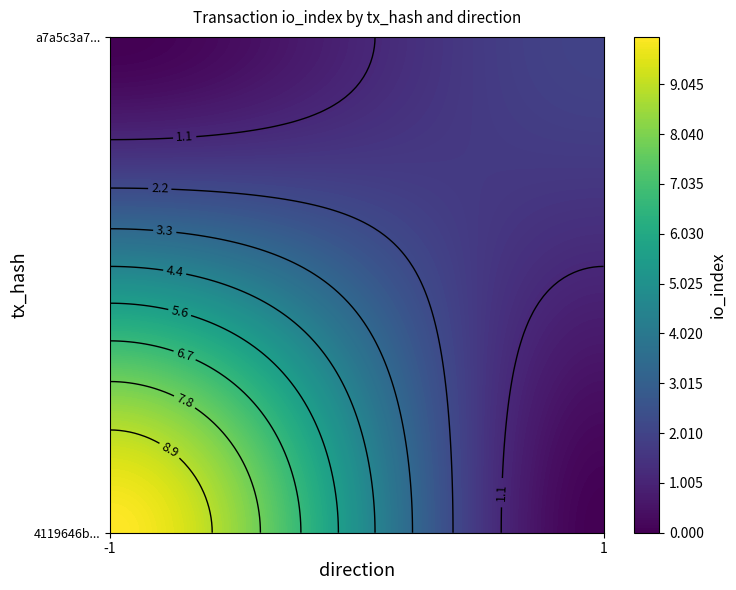

True or false: a7a5c3a7d3fc666fe2598b1d28f957b051987c2 has a value of 1 at direction.

True